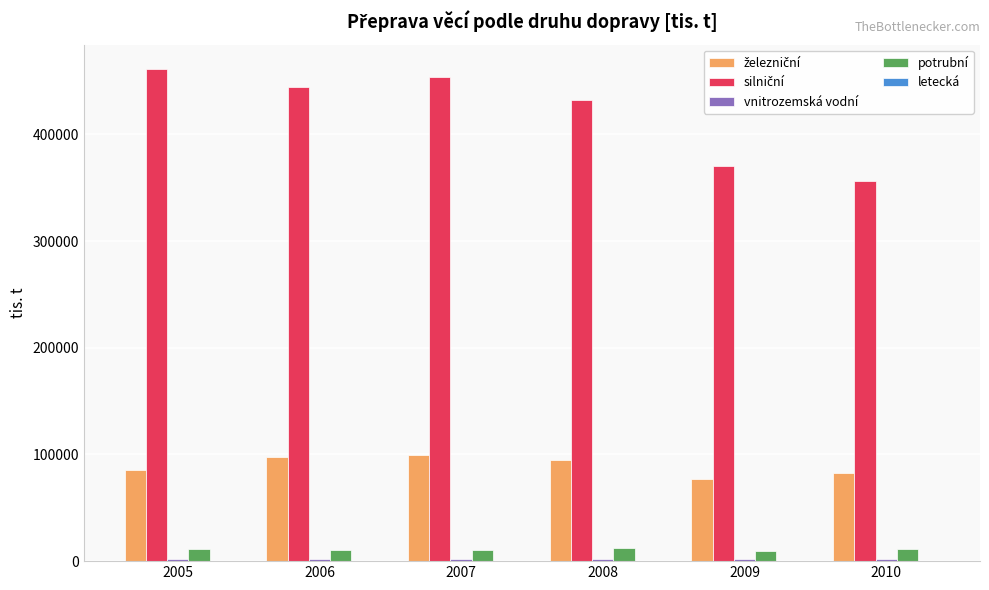

What is the maximum value shown in the chart?

461144